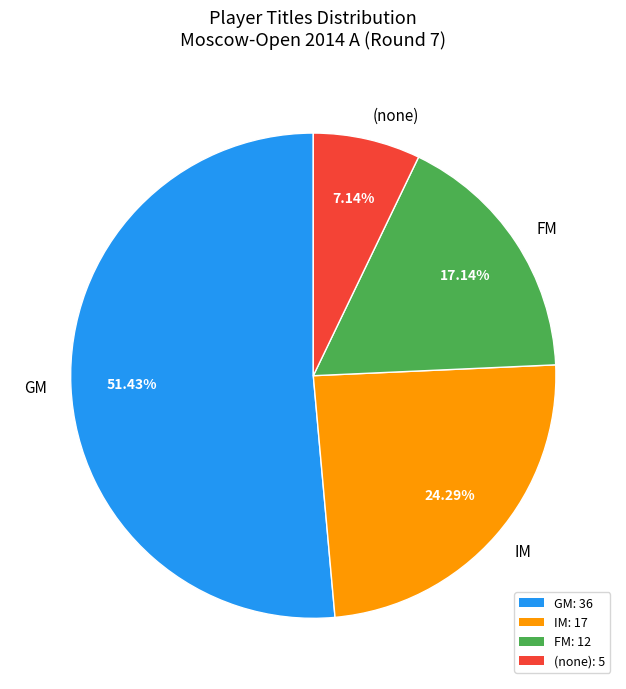

Is GM the majority of the pie?

Yes